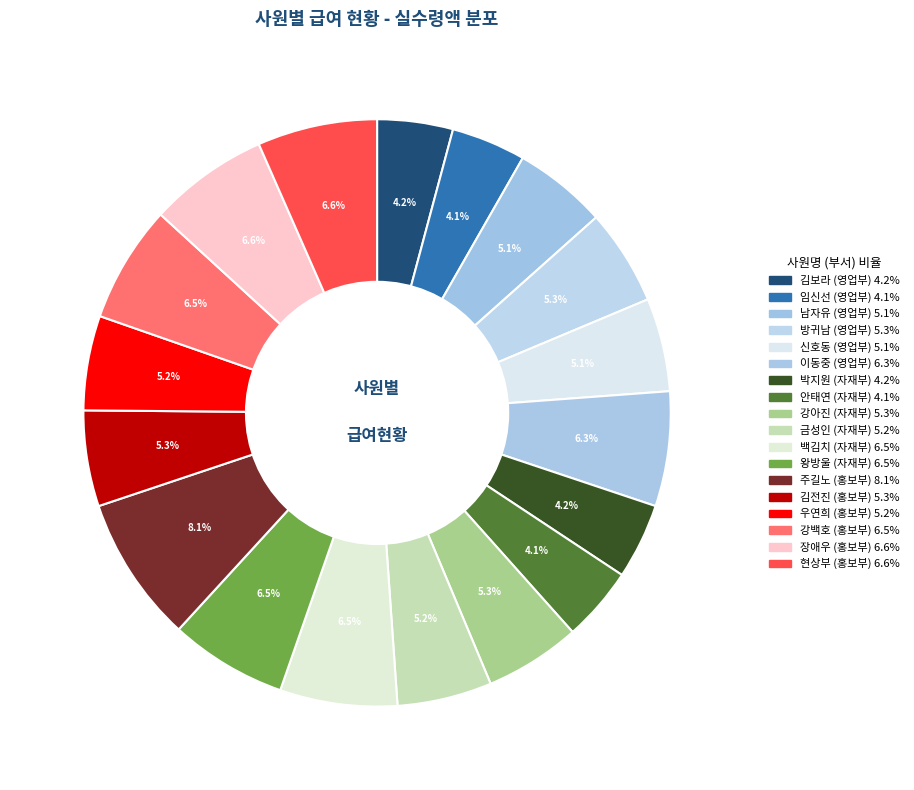

What is the change in value from 방귀남 to 강백호?

+748000